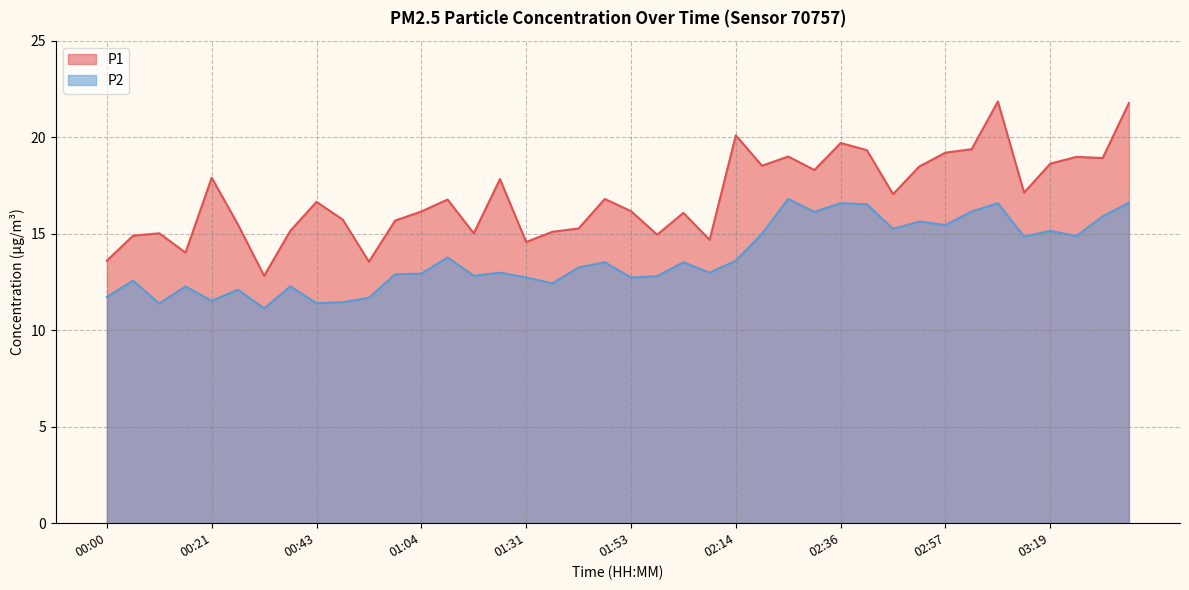

What is the difference between the highest and lowest values at 03:14?

2.3